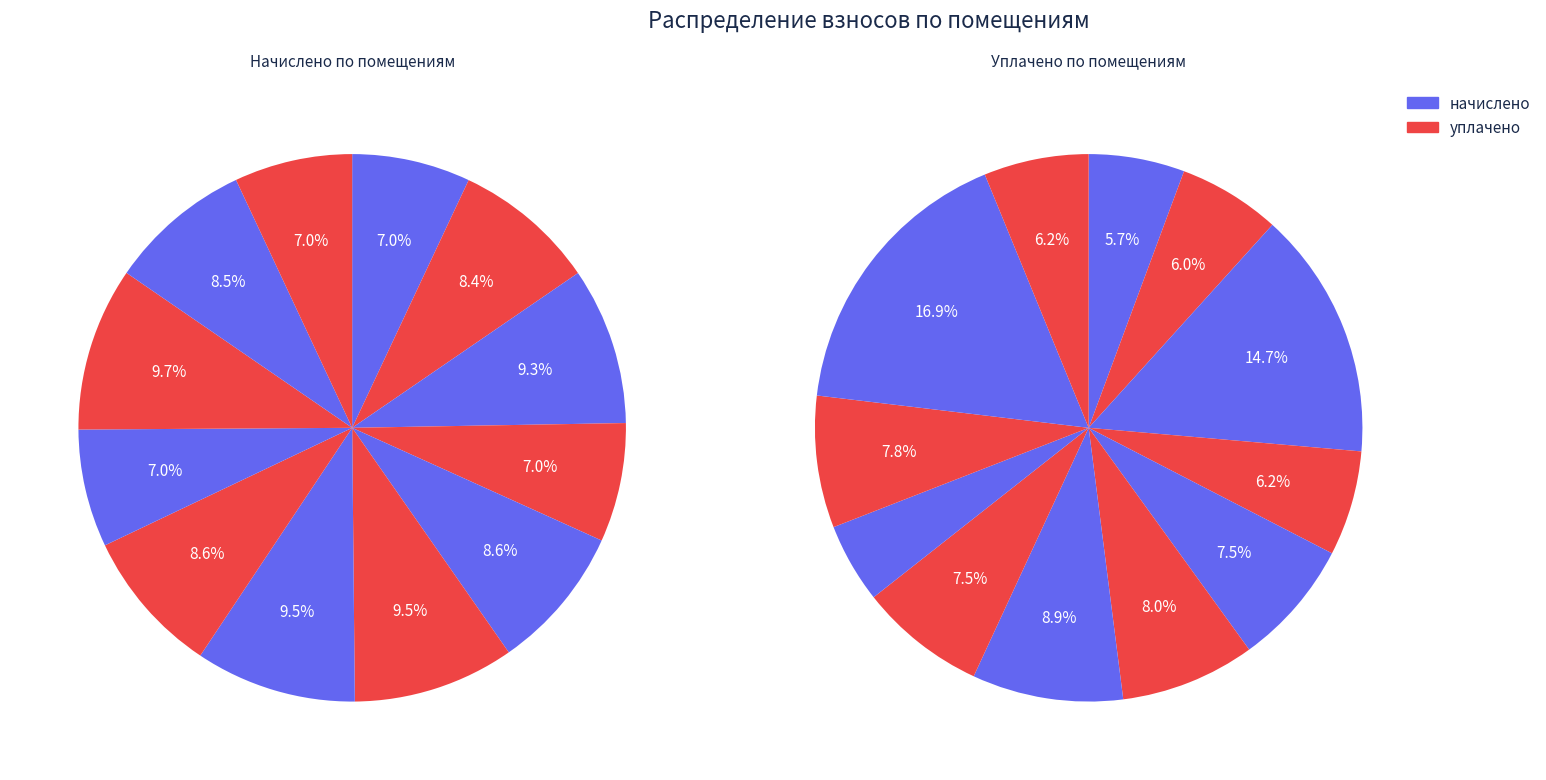

What percentage is the 4 slice, to the nearest percent?

7%